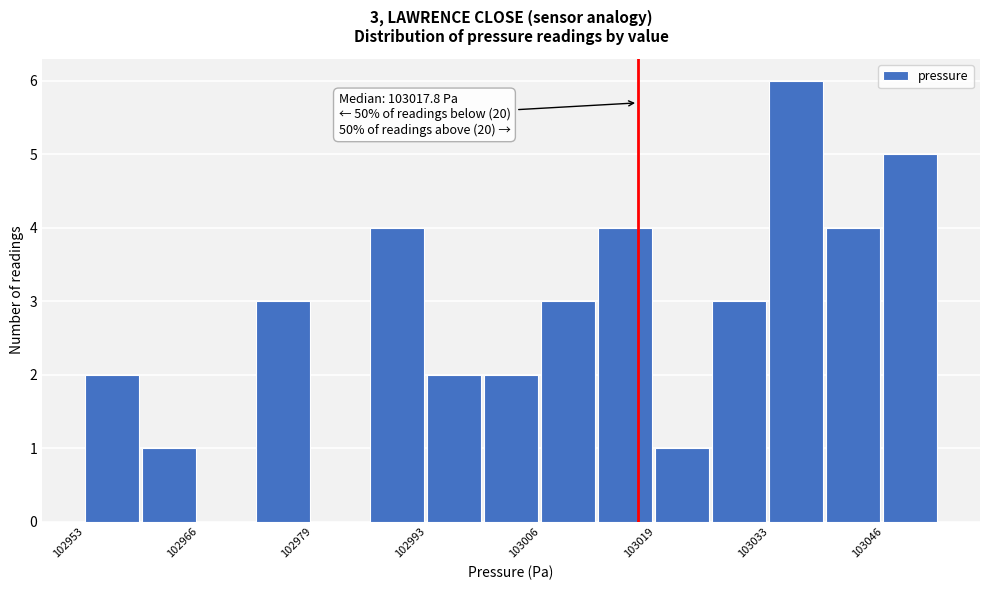

Around what value on the x-axis is the tallest bar? Give the approximate position of its centre, as read against the axis.

103036